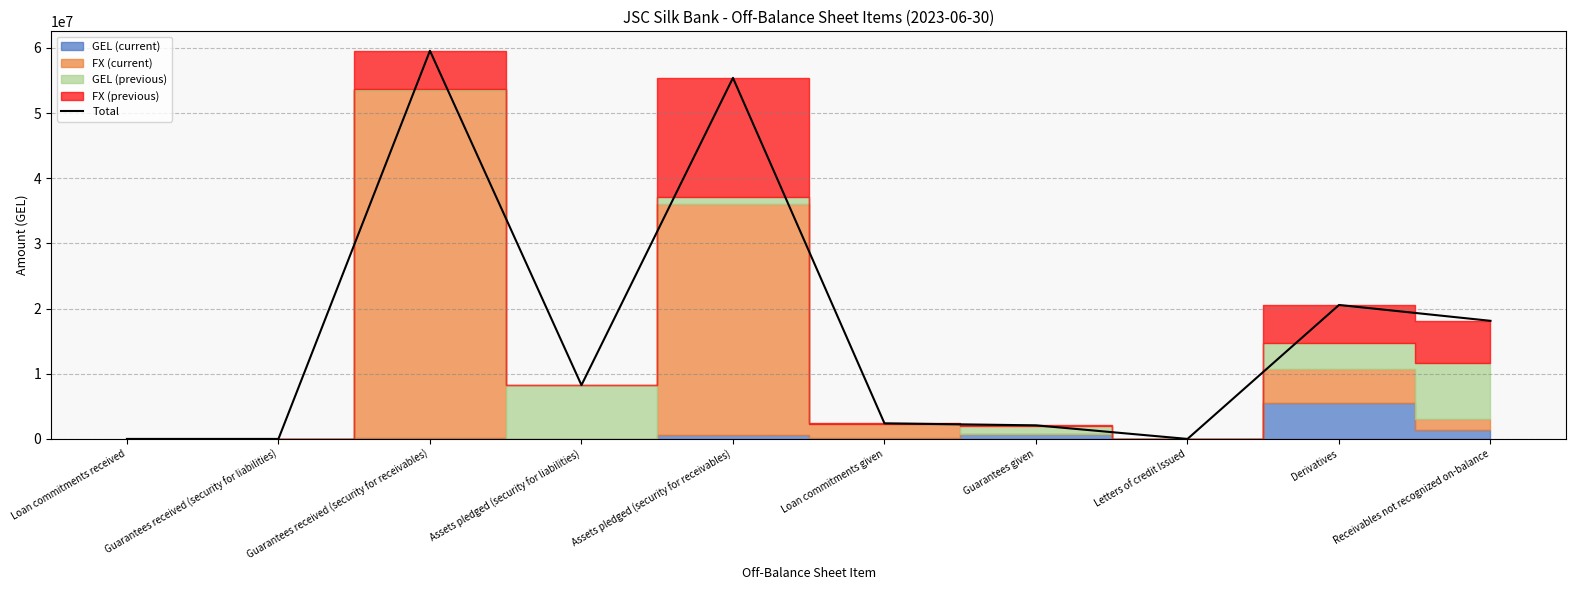

Does the chart have visible grid lines?

Yes